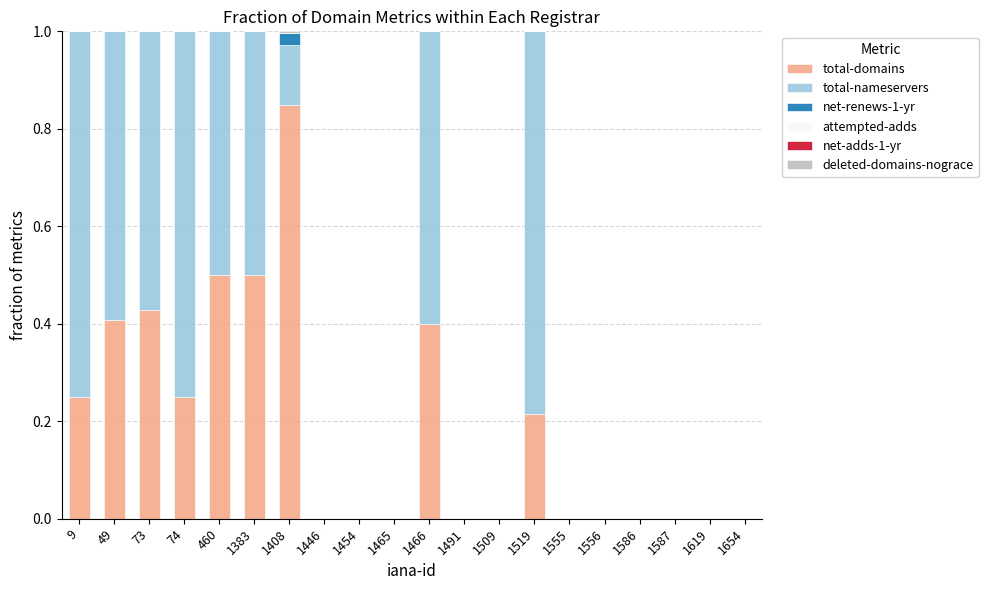

Is it true that total-domains equals 0.1 at 1519?

False